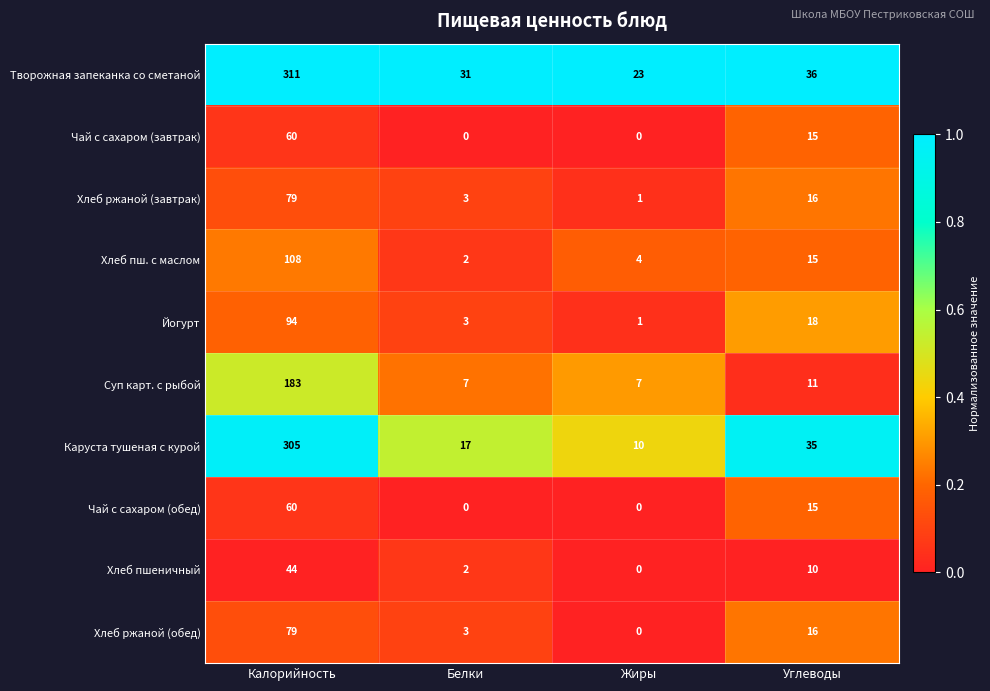

Which label corresponds to the largest value in the chart?

Калорийность